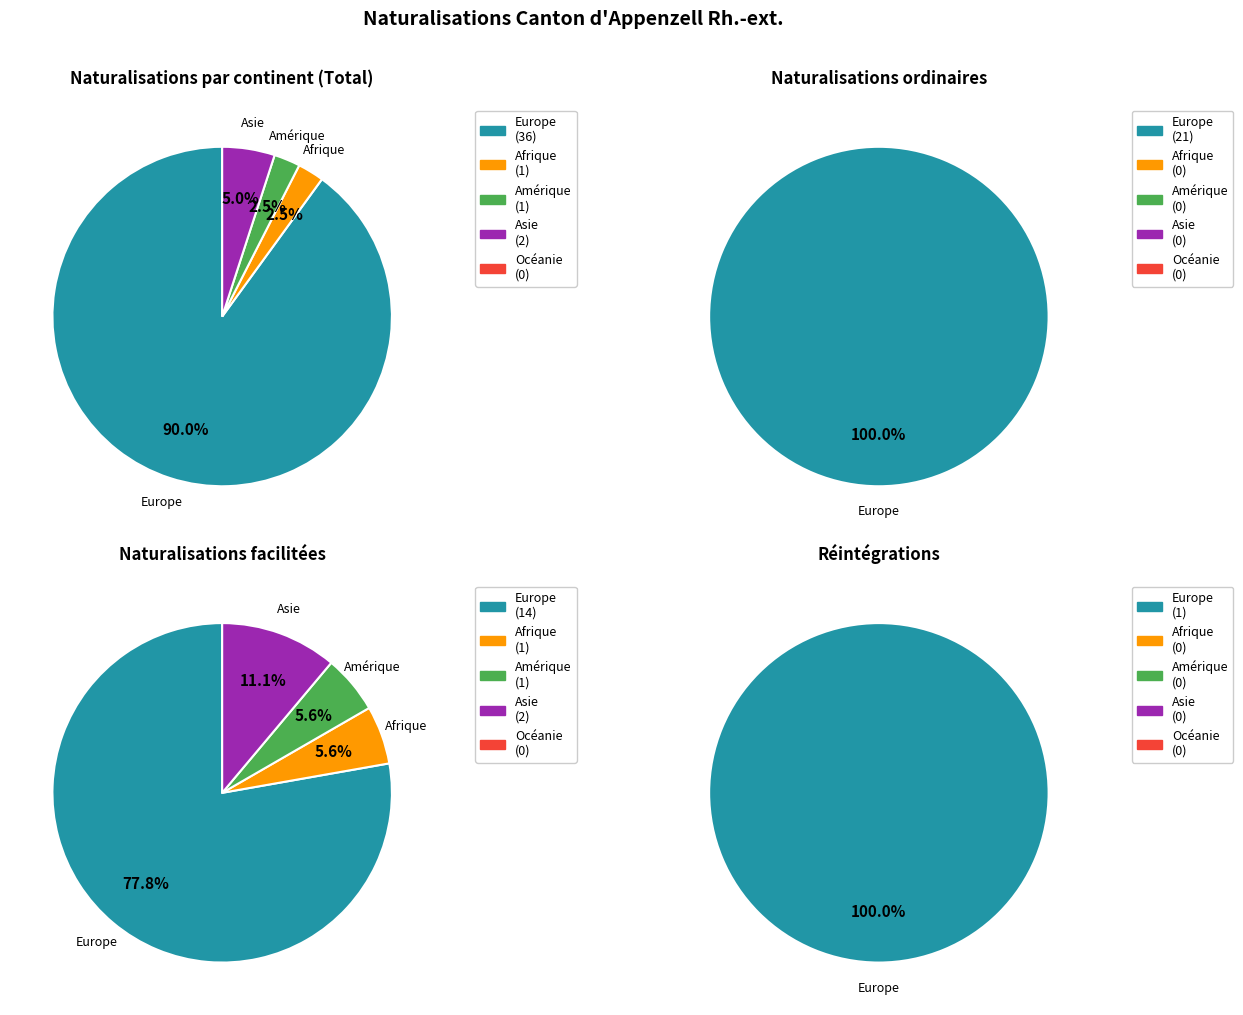

Rank the categories by value from highest to lowest.

Europe, Asie, Afrique, Amérique, Océanie